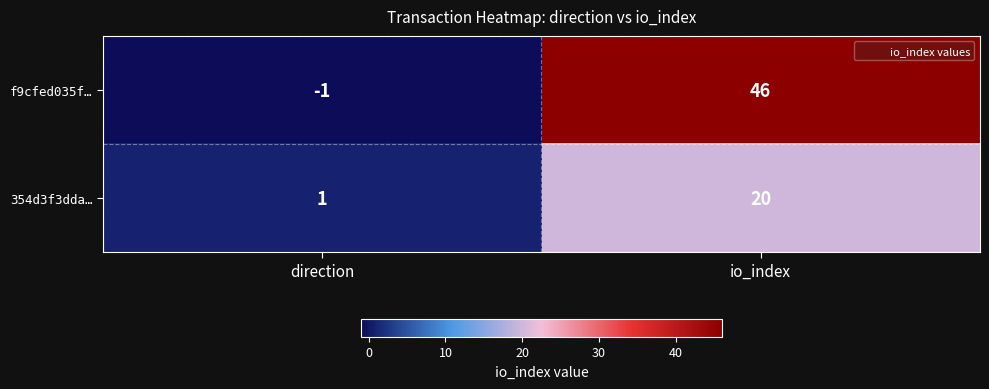

Which category has the highest value across all series?

io_index